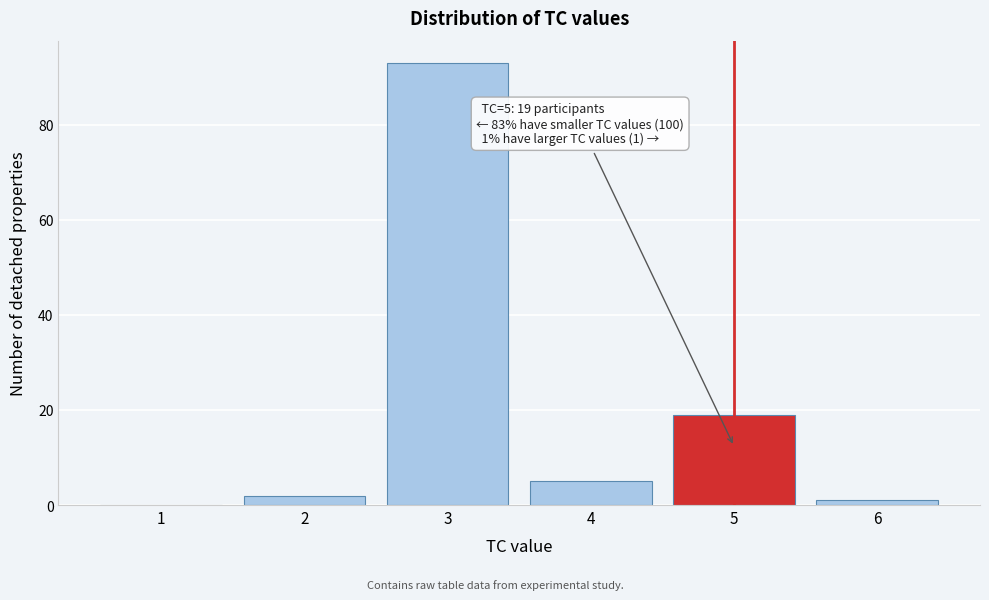

Over which range of the x-axis is the bar tallest?

2.5 to 3.5